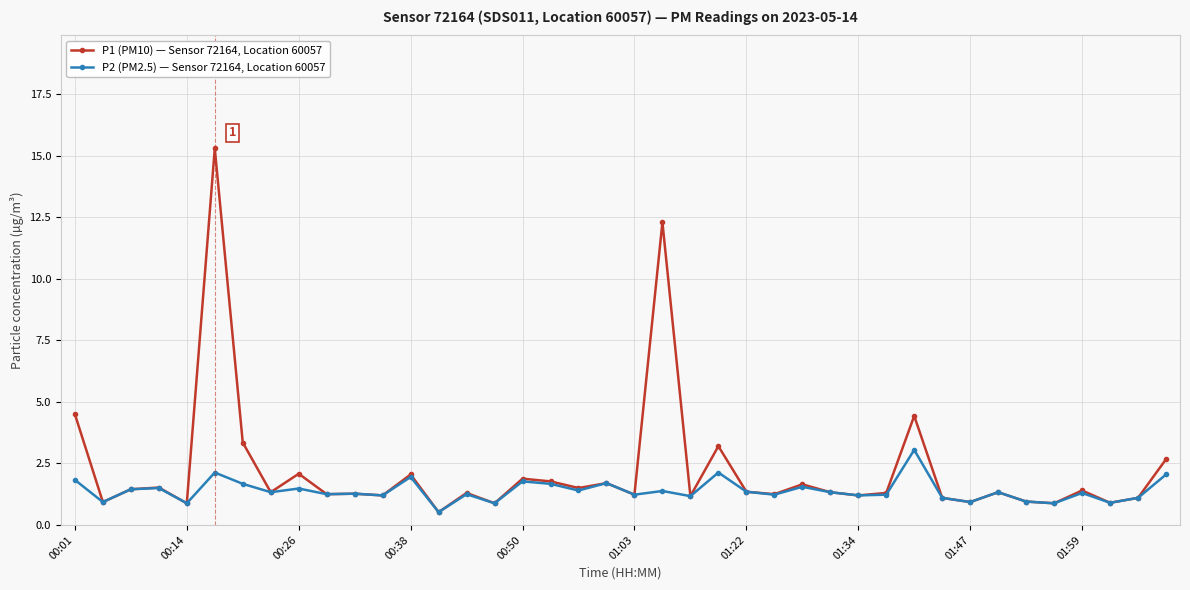

What is the highest value of the P1 (PM10) — Sensor 72164, Location 60057 series?

15.3